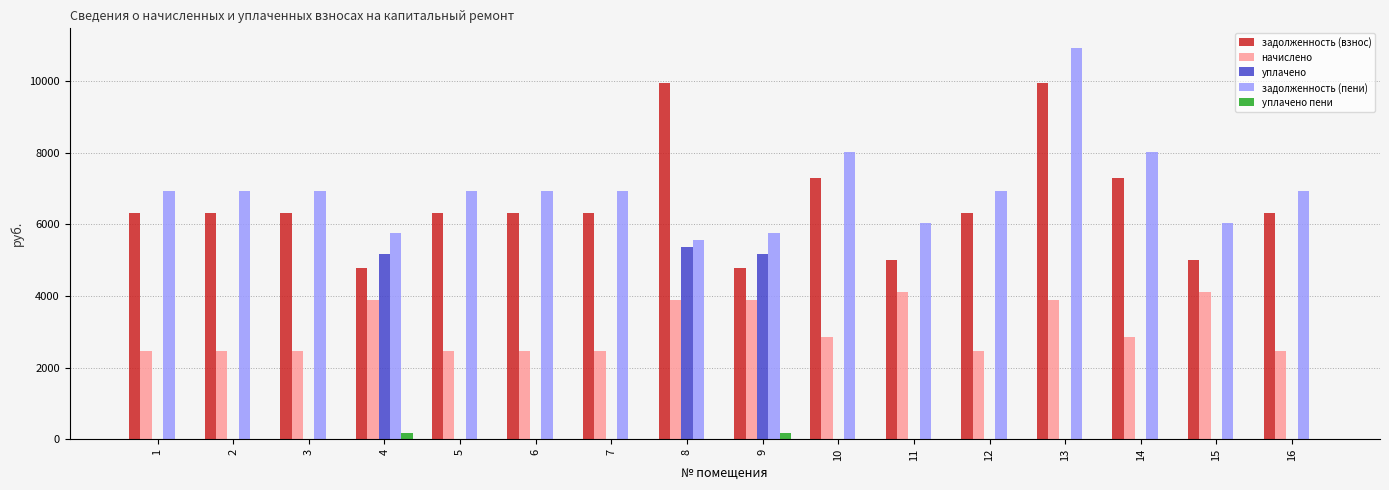

Is the value of уплачено пени at 4 greater than the value of задолженность (взнос) at 8?

No